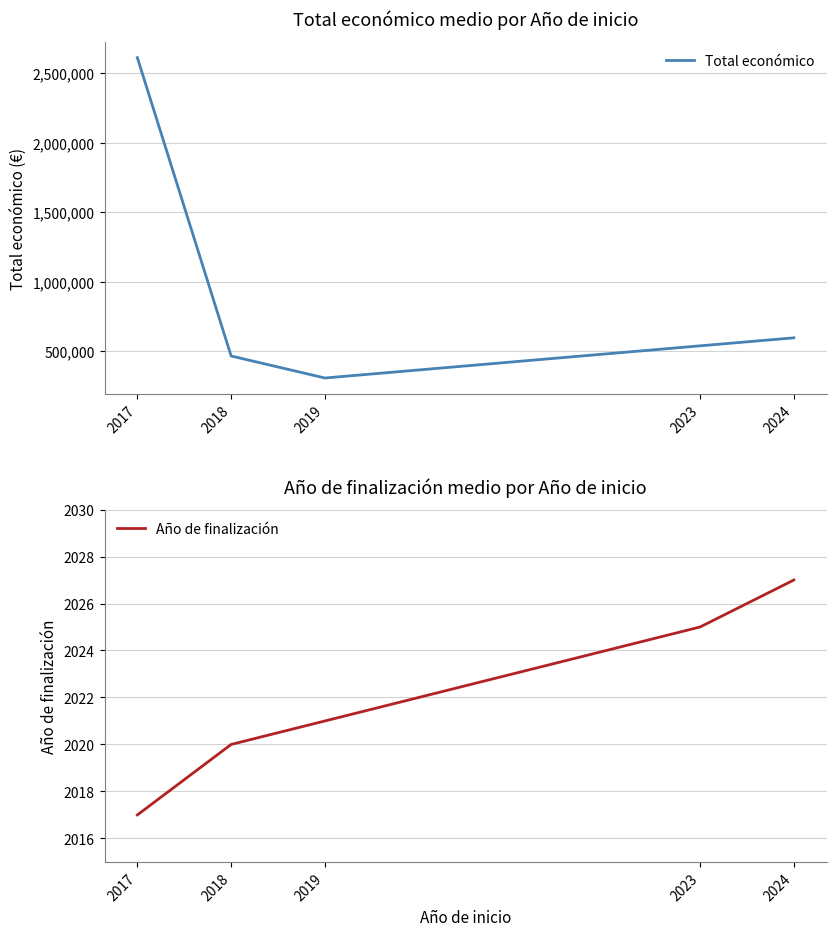

Reading left to right, transcribe all the data shown in this chart.

Total económico: 2612592.5	466760.0	308500.0	539882.5	597426.3
Año de finalización: 2017.0	2020.0	2021.0	2025.0	2027.0